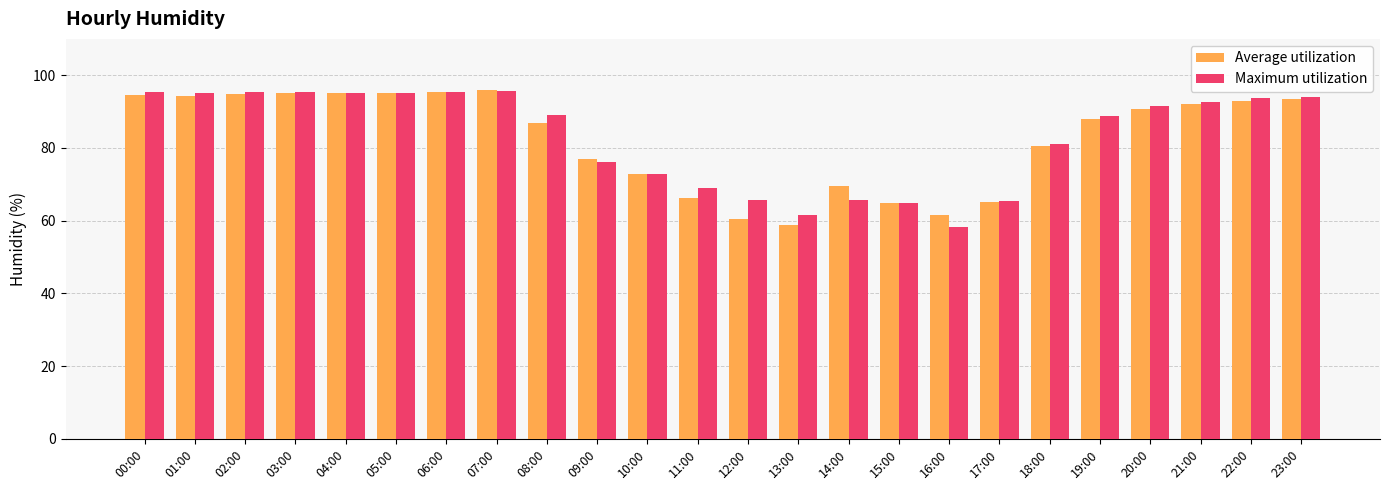

Where is Average utilization nearest to the value 77?

09:00